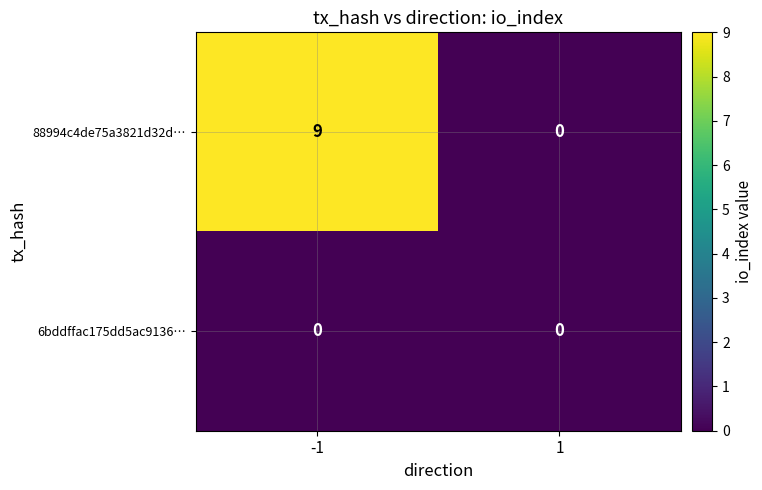

Rank the series by their average value, from lowest to highest.

6bddffac175dd5ac9136…, 88994c4de75a3821d32d…